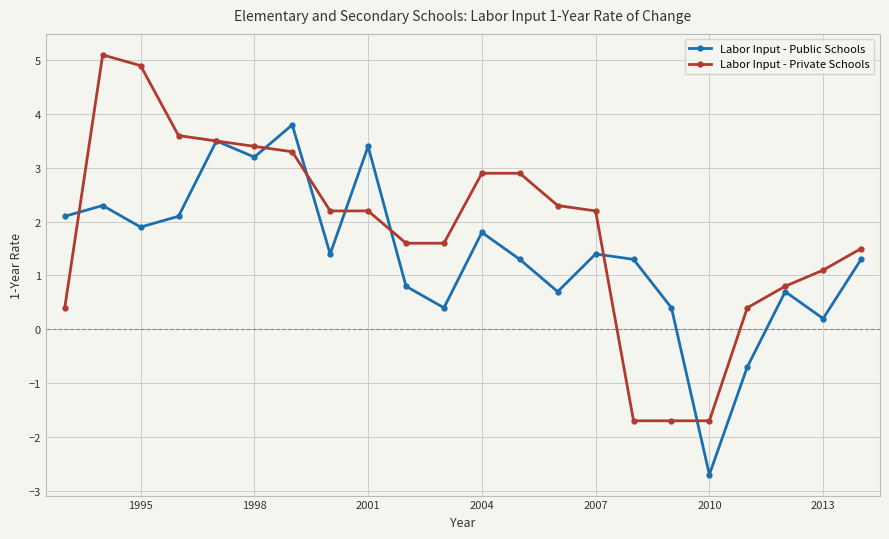

What is the value of the Labor Input - Public Schools point at the 7th from the left?

3.8